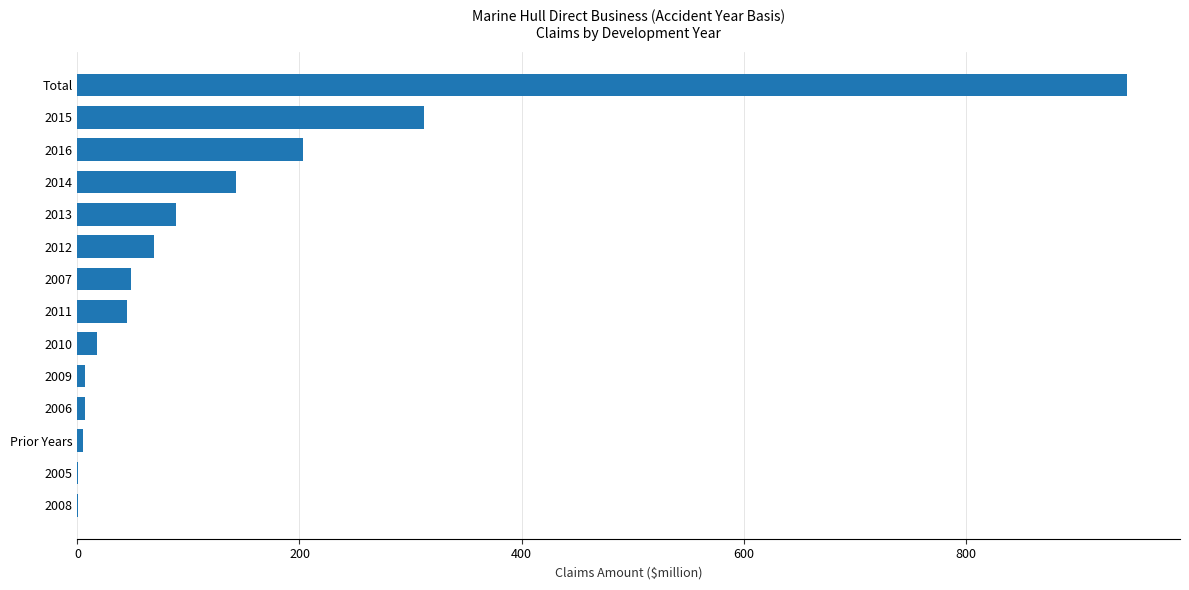

What is the sum of all values?

1891.8